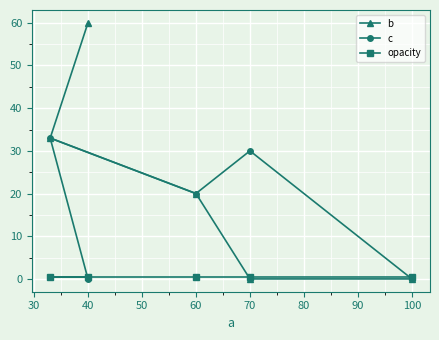

List the series in order of their overall mean, highest first.

b, c, opacity